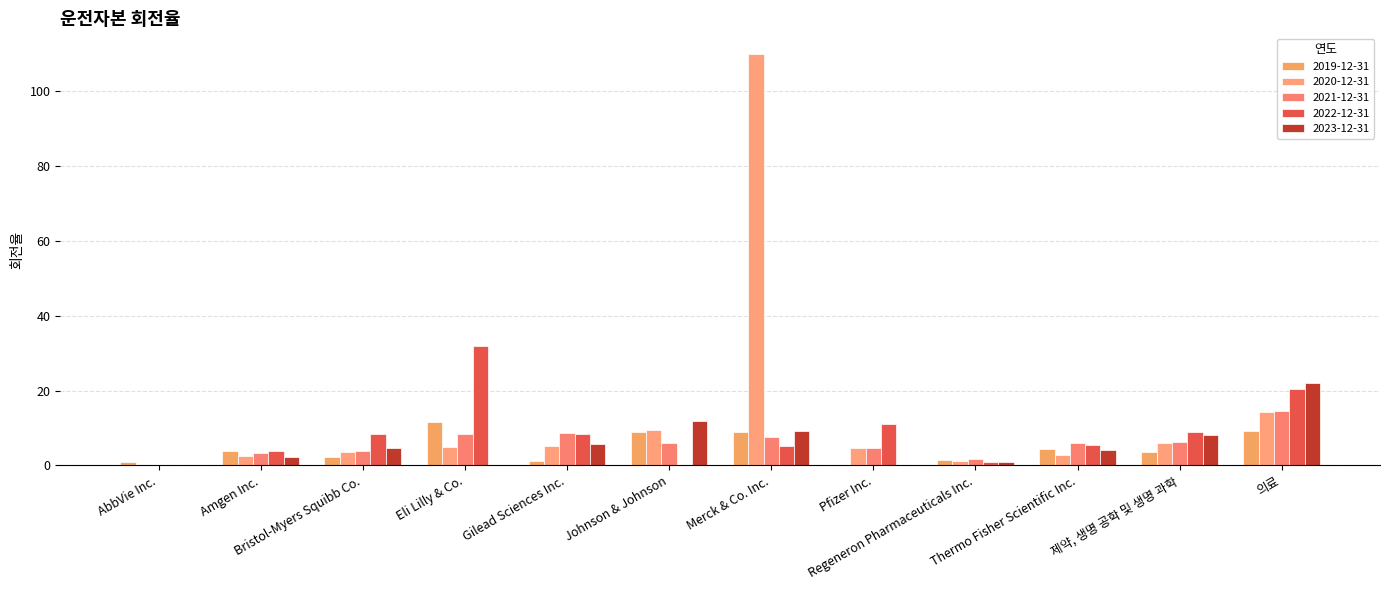

What is the label of the 1st bar from the left?

AbbVie Inc.